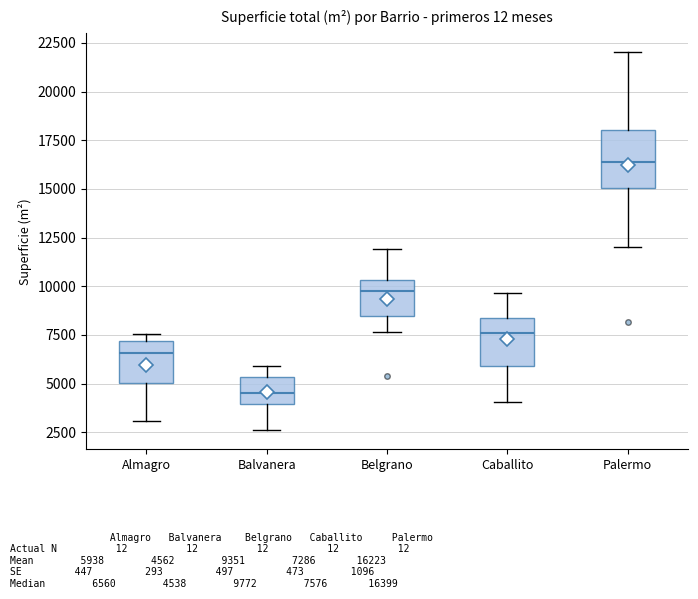

Which box has the highest median line?

Palermo